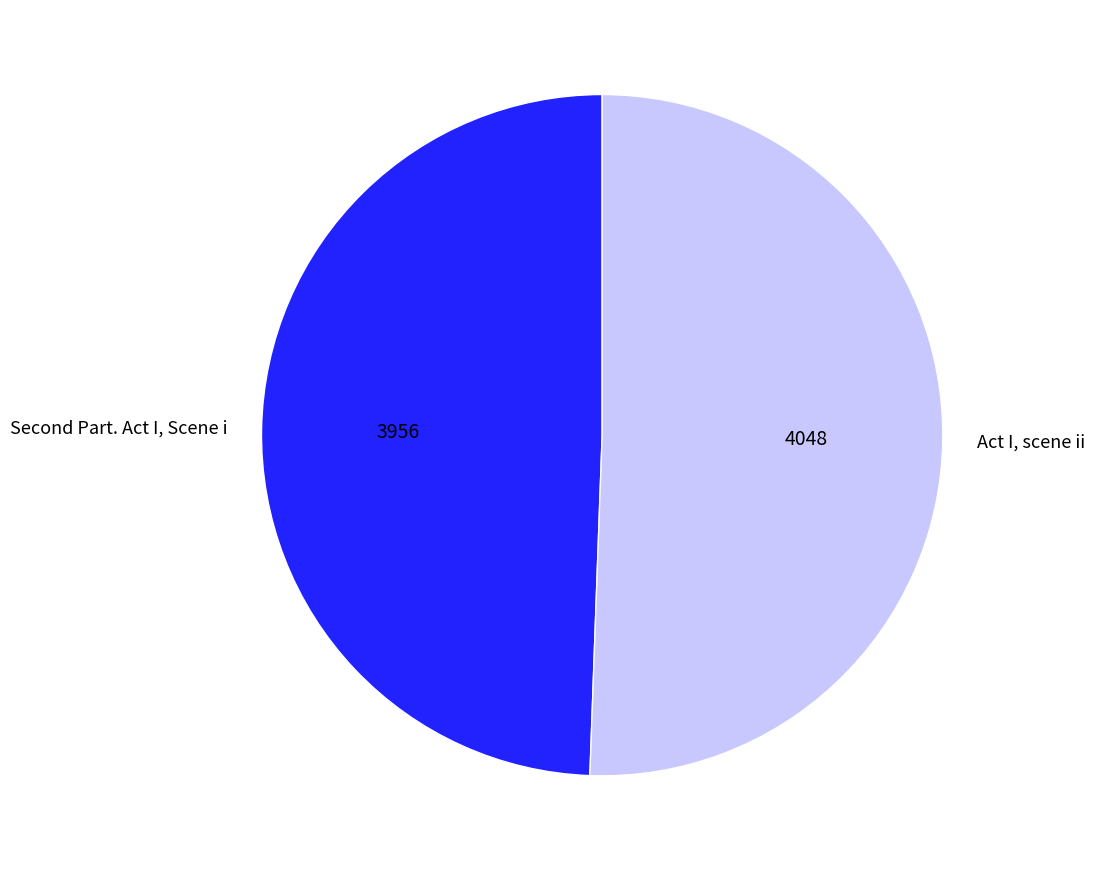

The Act I, scene ii slice represents 51% of the pie. True or false?

True